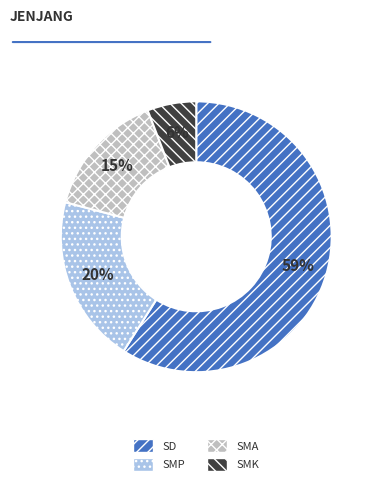

Does any single category account for the majority?

Yes